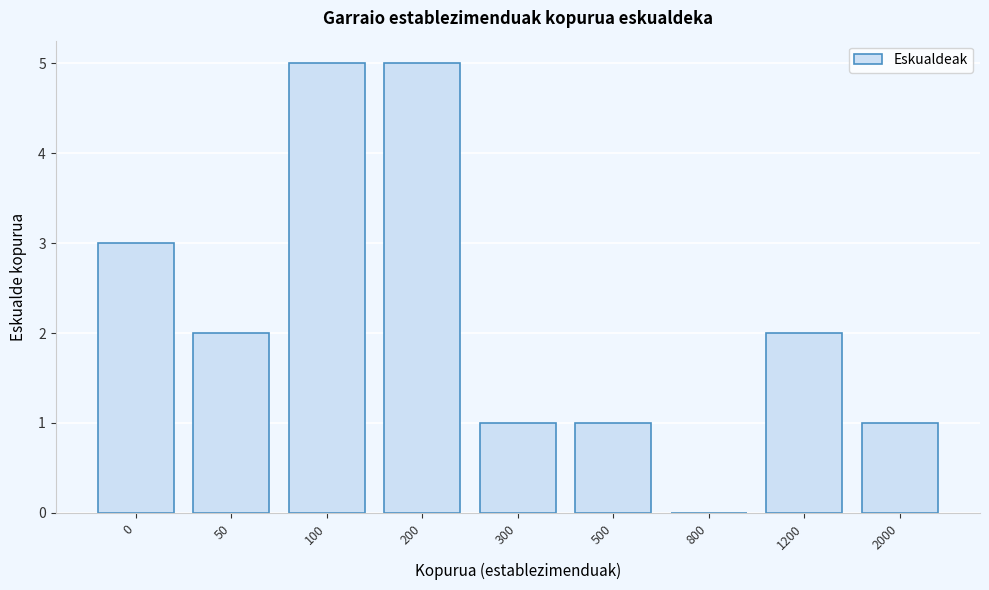

Reading right to left, list all the values displayed in this chart.

2000=1	1200=2	800=0	500=1	300=1	200=5	100=5	50=2	0=3